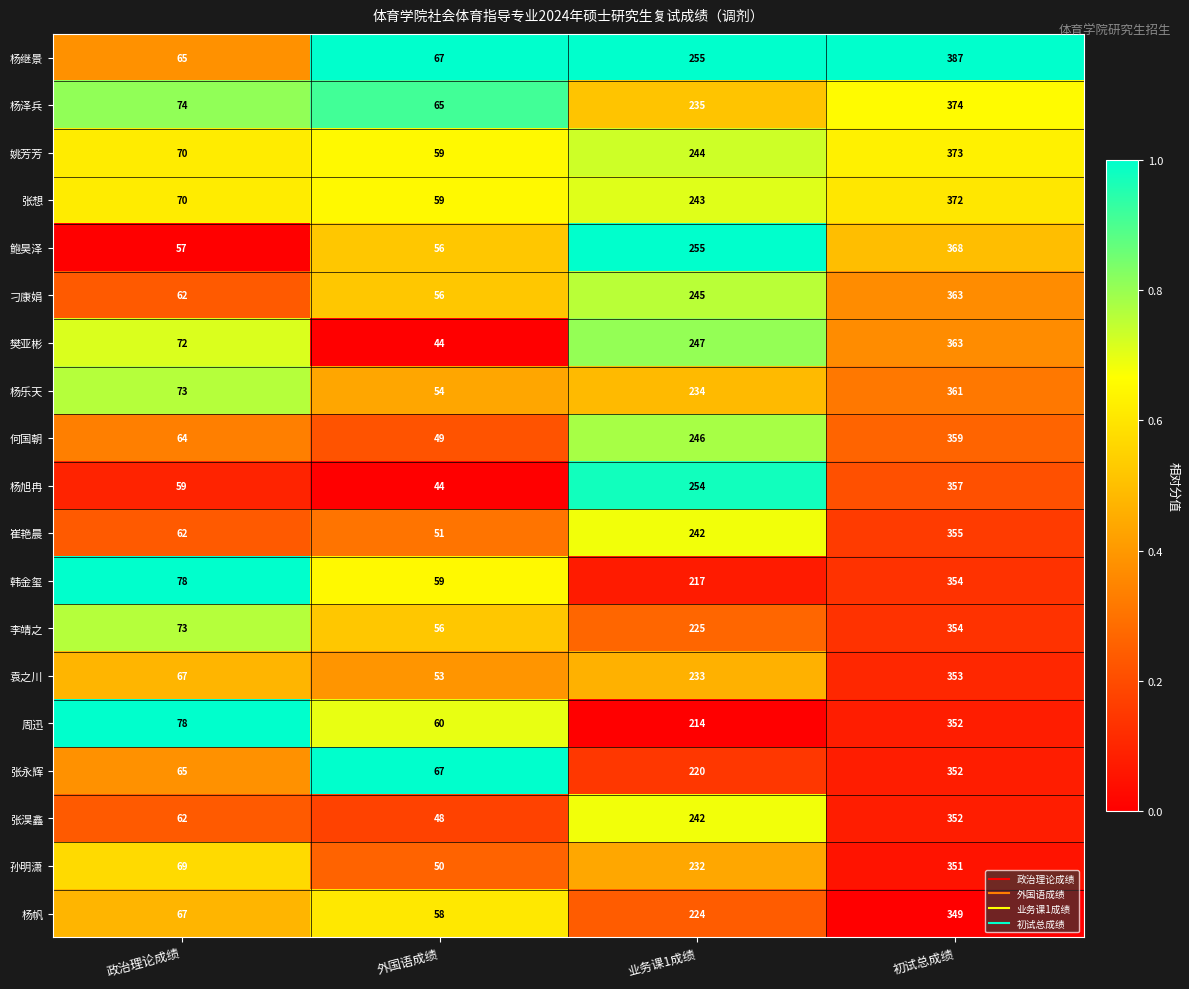

Which category has the lowest value across all series?

外国语成绩